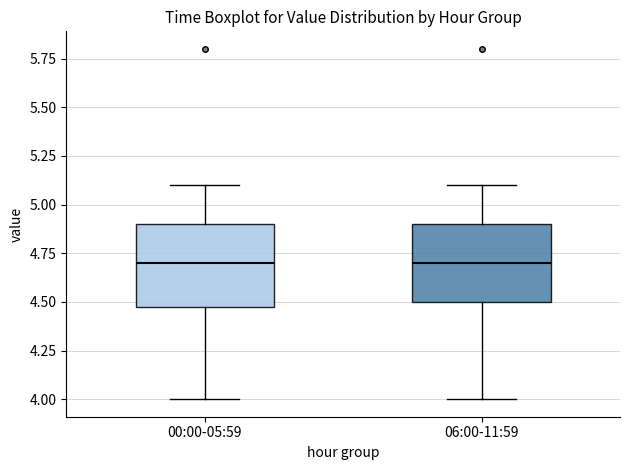

Reading left to right, read every box against the y-axis: the position of its median line, the range the box covers, and the ends of its whiskers. The values are not printed on the chart, so give them approximately, as read against the axis.

00:00-05:59: median 4.7, box 4.5 to 4.9, whiskers 4.0 to 5.1
06:00-11:59: median 4.7, box 4.5 to 4.9, whiskers 4.0 to 5.1